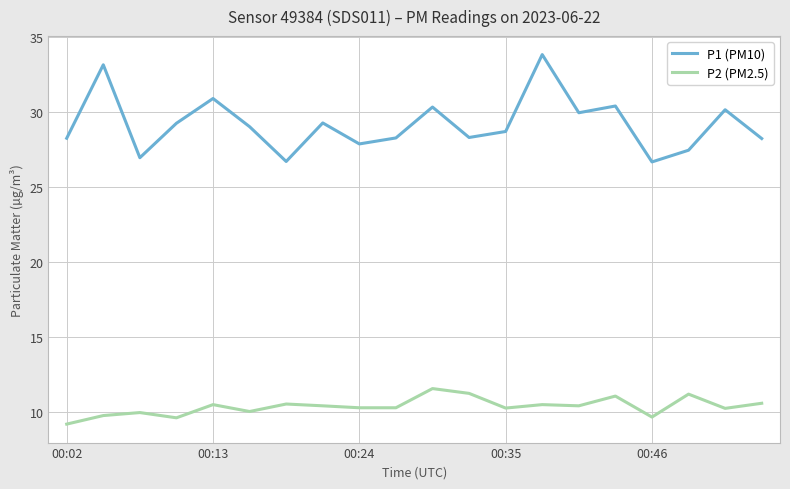

Which series has the largest range (max minus min)?

P1 (PM10)